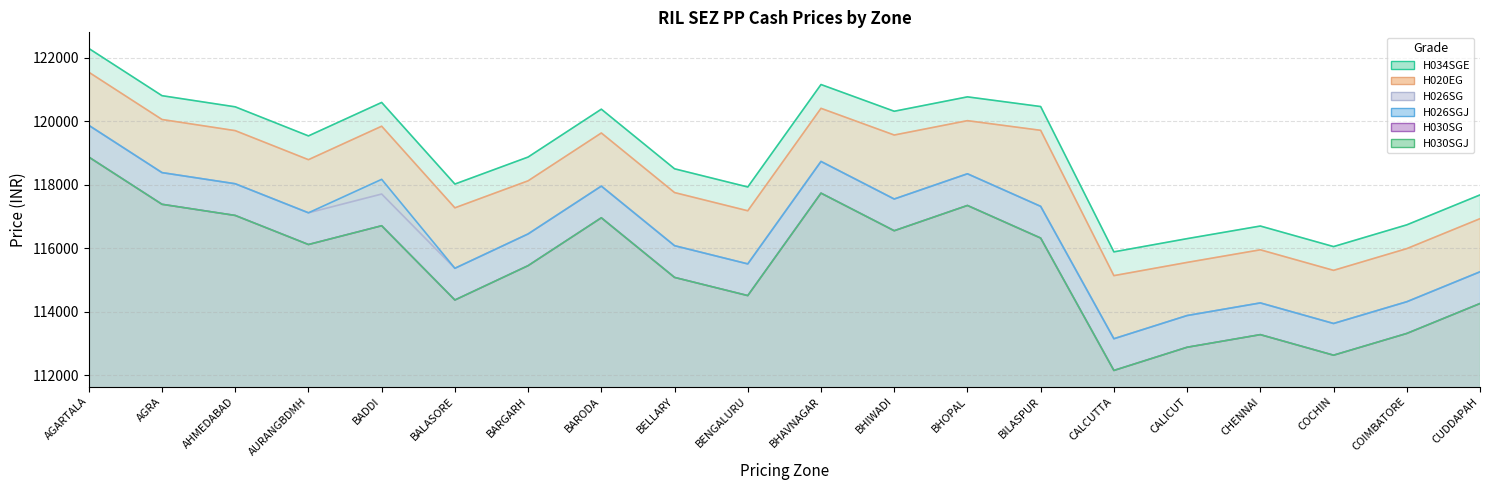

The H026SGJ series shows 67882 at COCHIN. True or false?

False